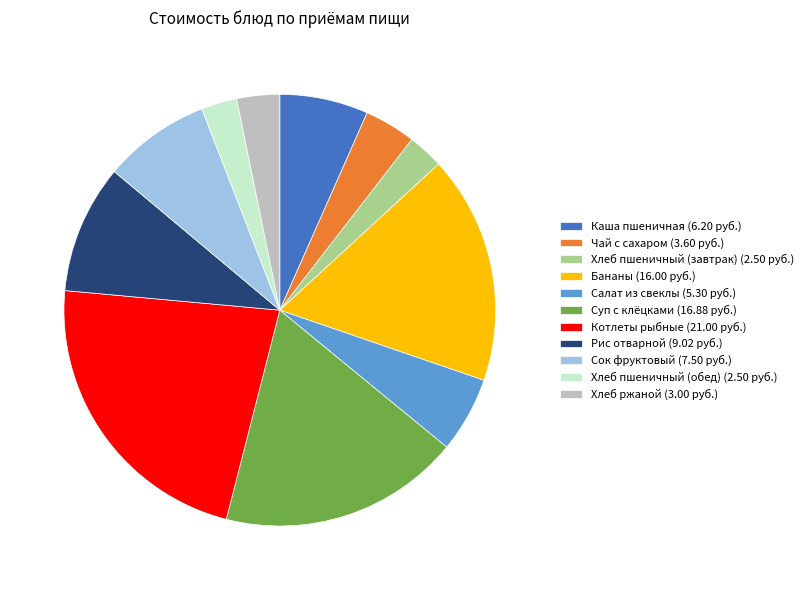

Which category has the biggest portion of the pie?

Котлеты рыбные